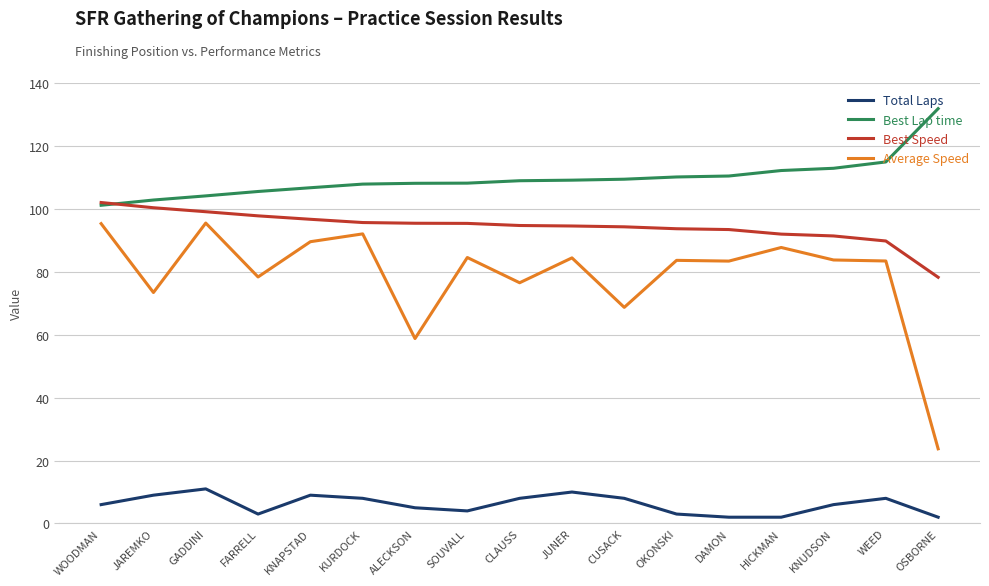

What is the difference between the highest and lowest values at KURDOCK?

99.9